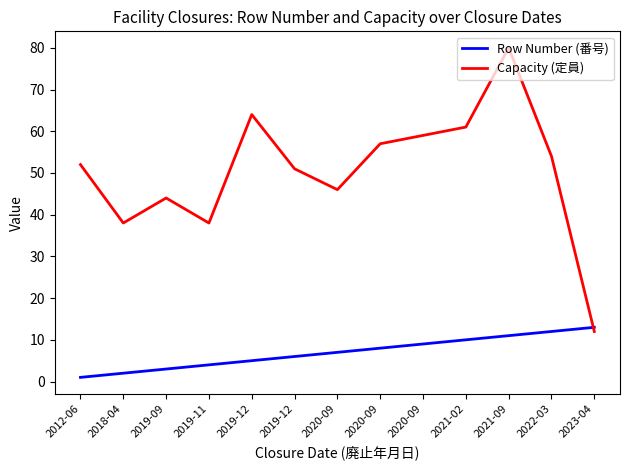

What is the greatest value displayed?

80